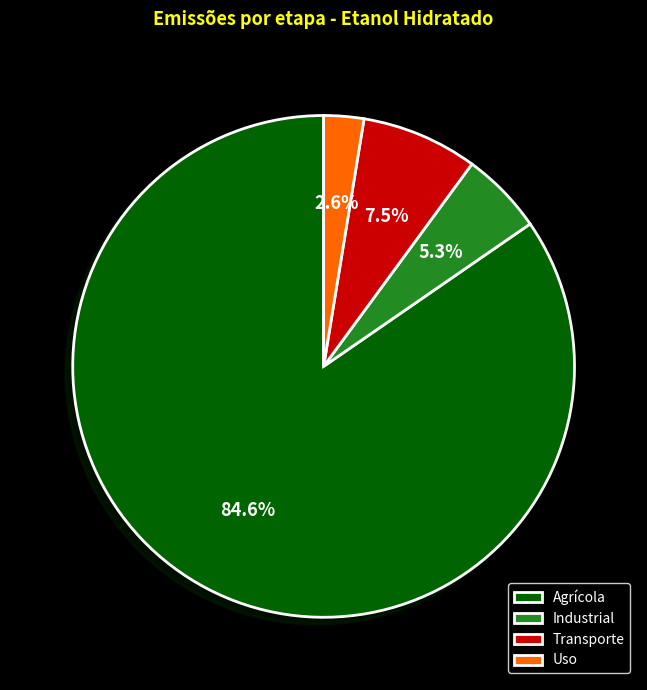

Rank the categories by value from lowest to highest.

Uso, Industrial, Transporte, Agrícola